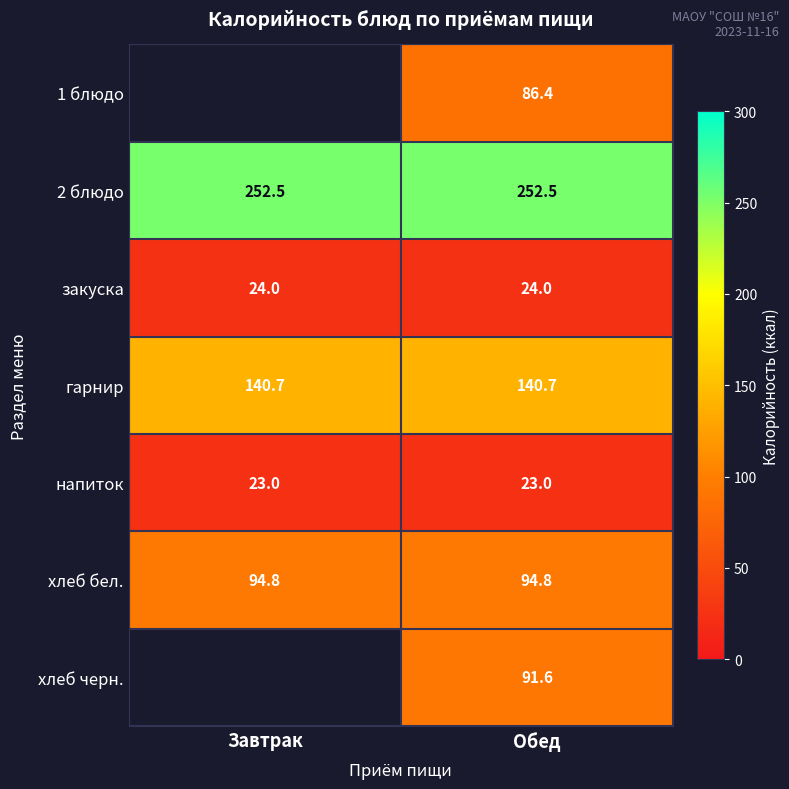

What is the spread (max minus min) of values at Обед?

229.5